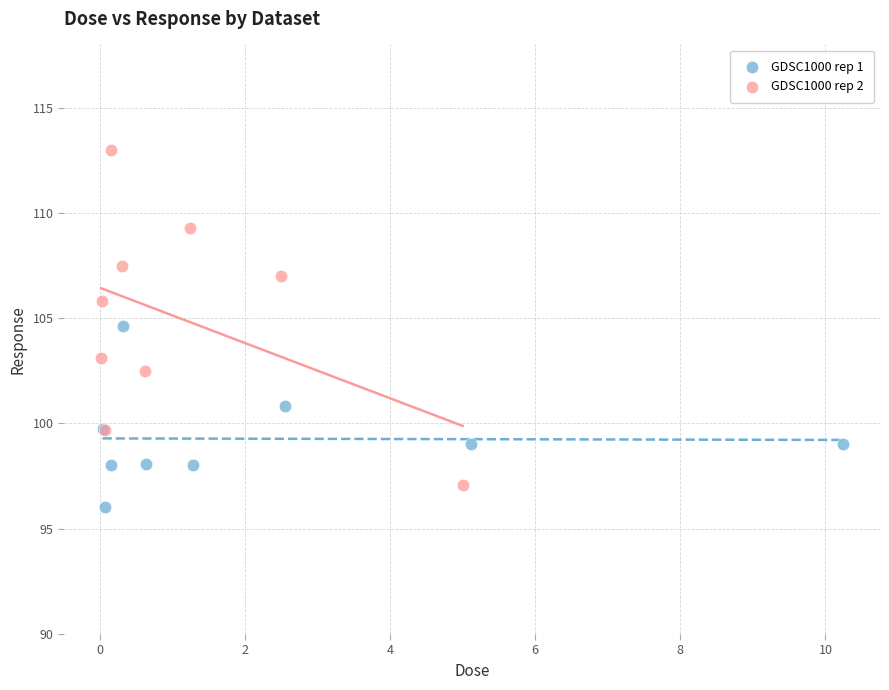

Which series has the widest spread of Y values?

GDSC1000 rep 2